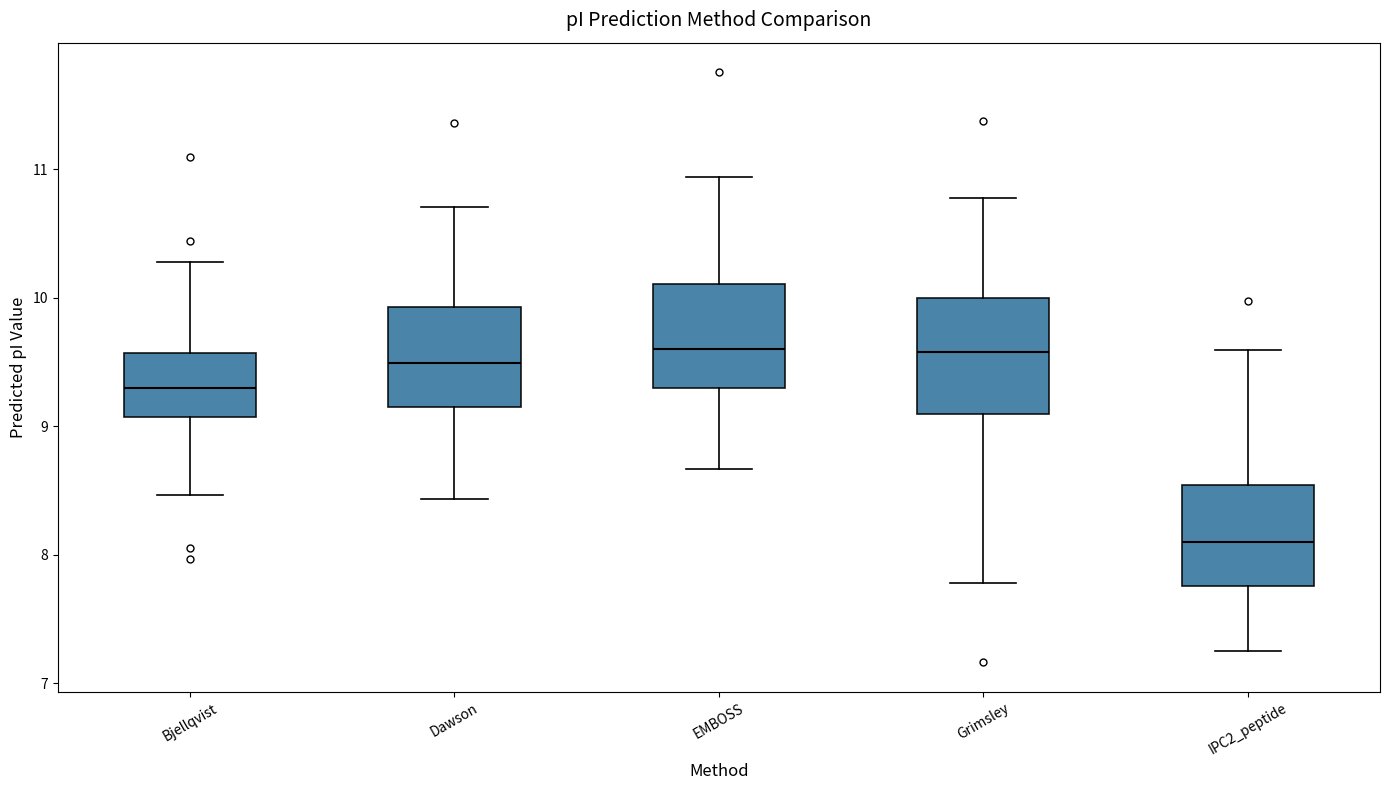

Where does the upper whisker of the box for Bjellqvist end on the y-axis? The values are not printed on the chart, so give them approximately, as read against the axis.

10.3